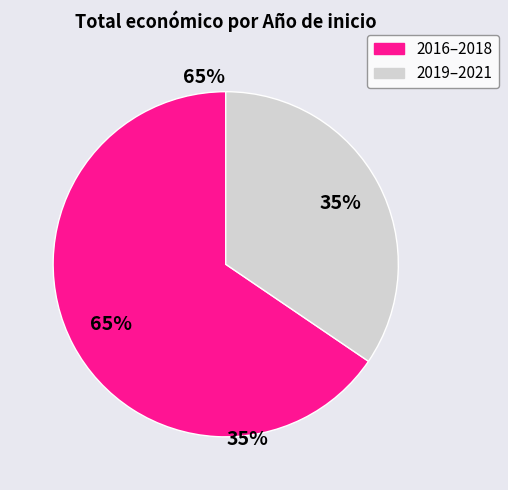

Is there any slice that represents more than half of the pie?

Yes